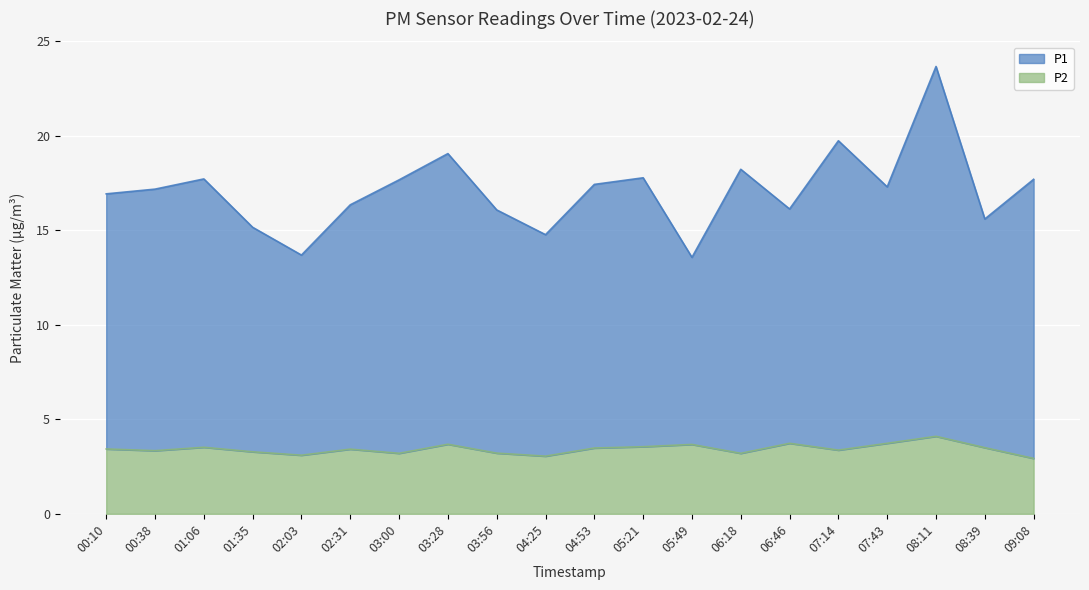

What is the label of the 1st point from the right?

09:08